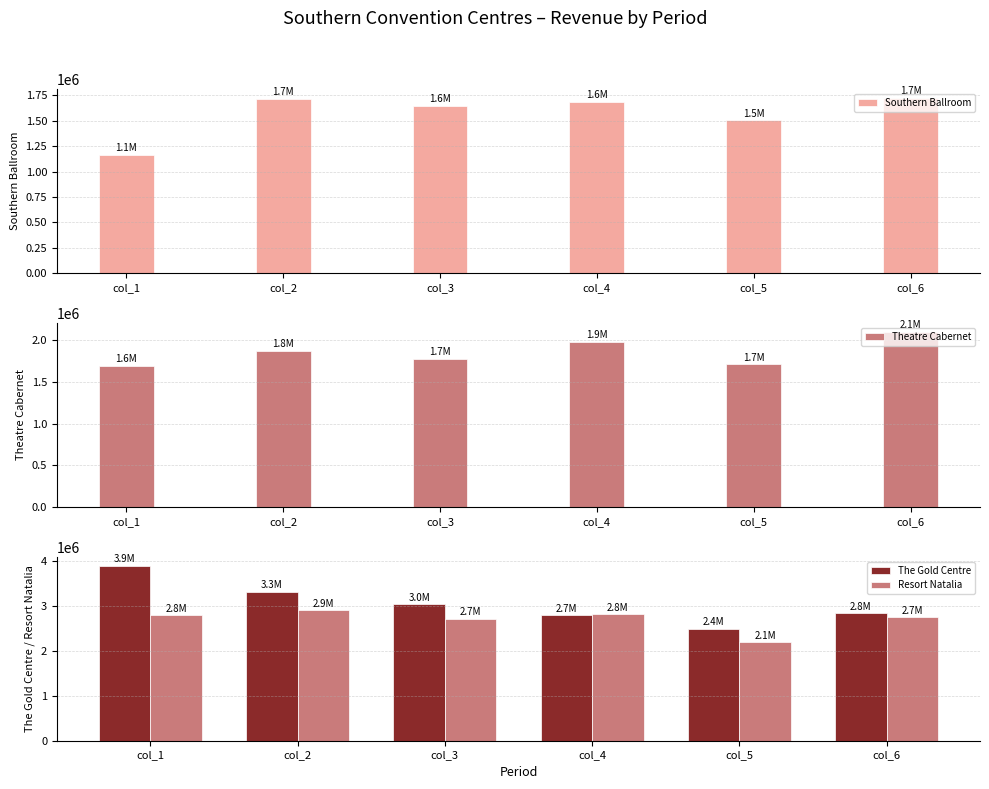

What is the smallest value displayed?

1163681